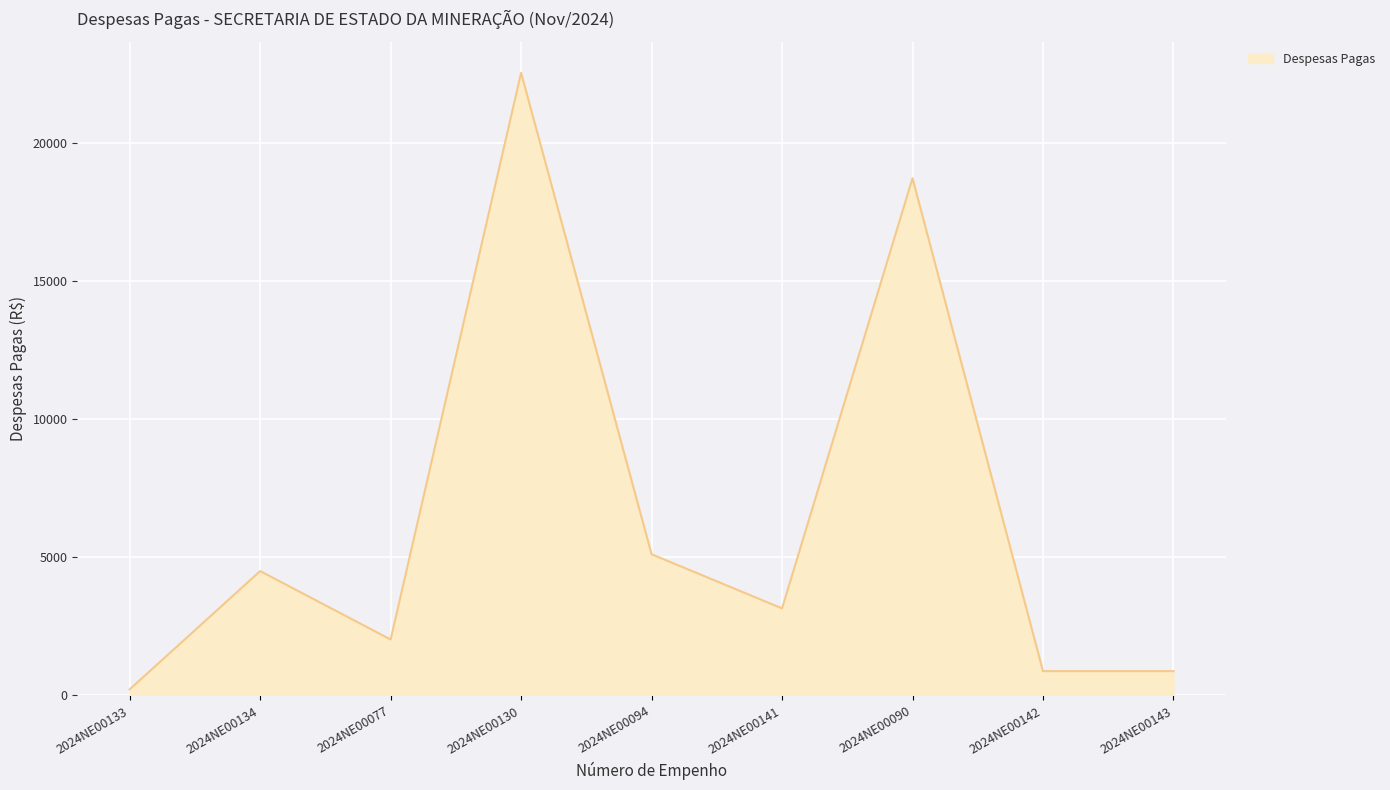

Between 2024NE00142 and 2024NE00090, which is larger?

2024NE00090